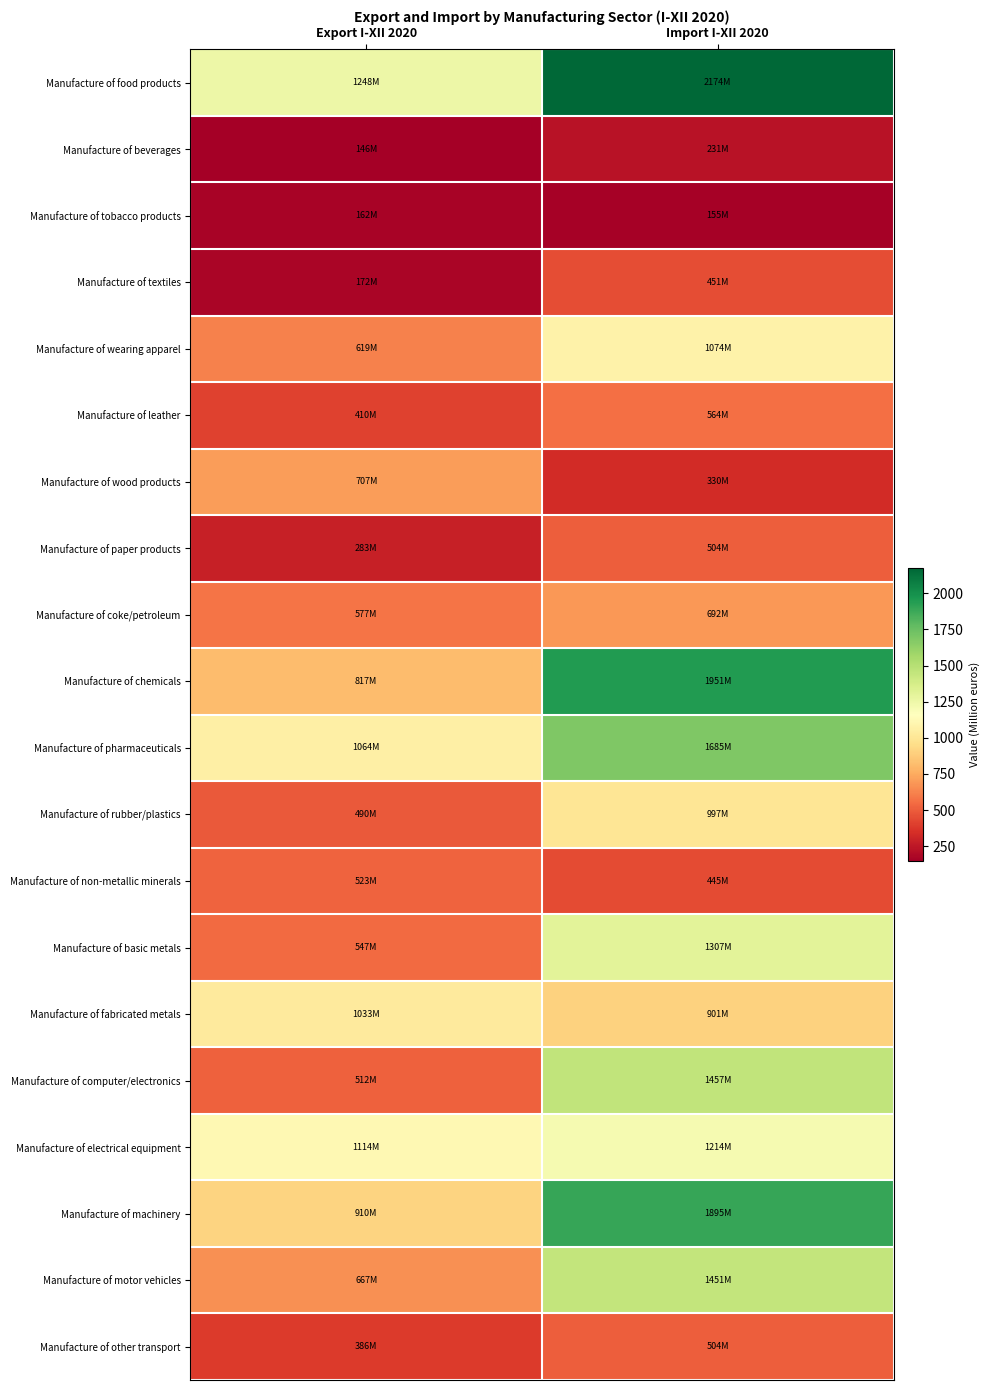

What is the difference between the highest and lowest values at Export I-XII 2020?

1101.3